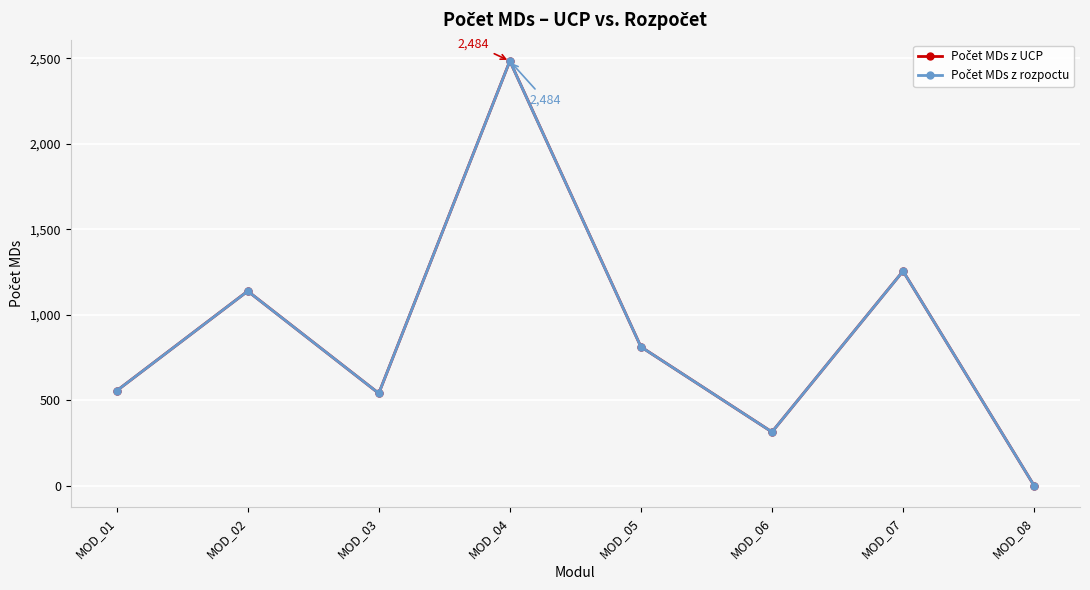

At which category does the chart reach its peak across all series?

MOD_04